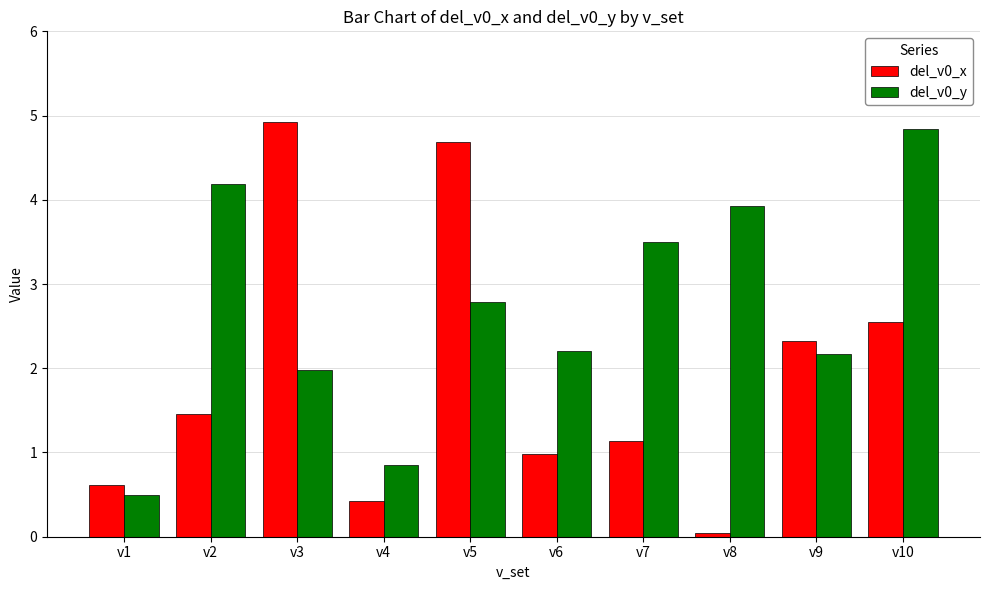

At how many categories does at least one series exceed 4?

4